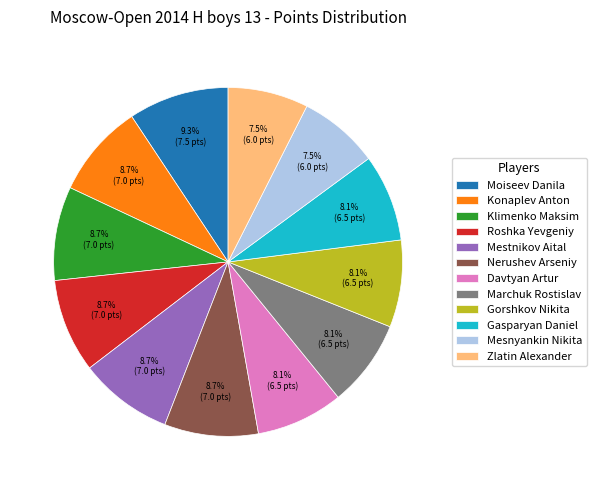

Which has a higher value, Gorshkov Nikita or Konaplev Anton?

Konaplev Anton